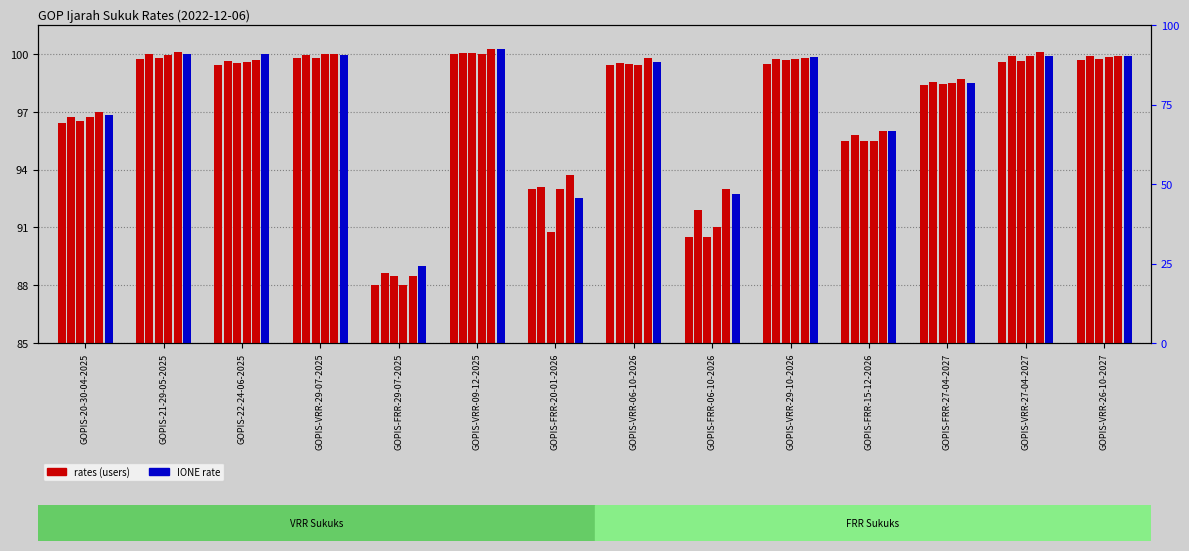

Are the bars horizontal?

No